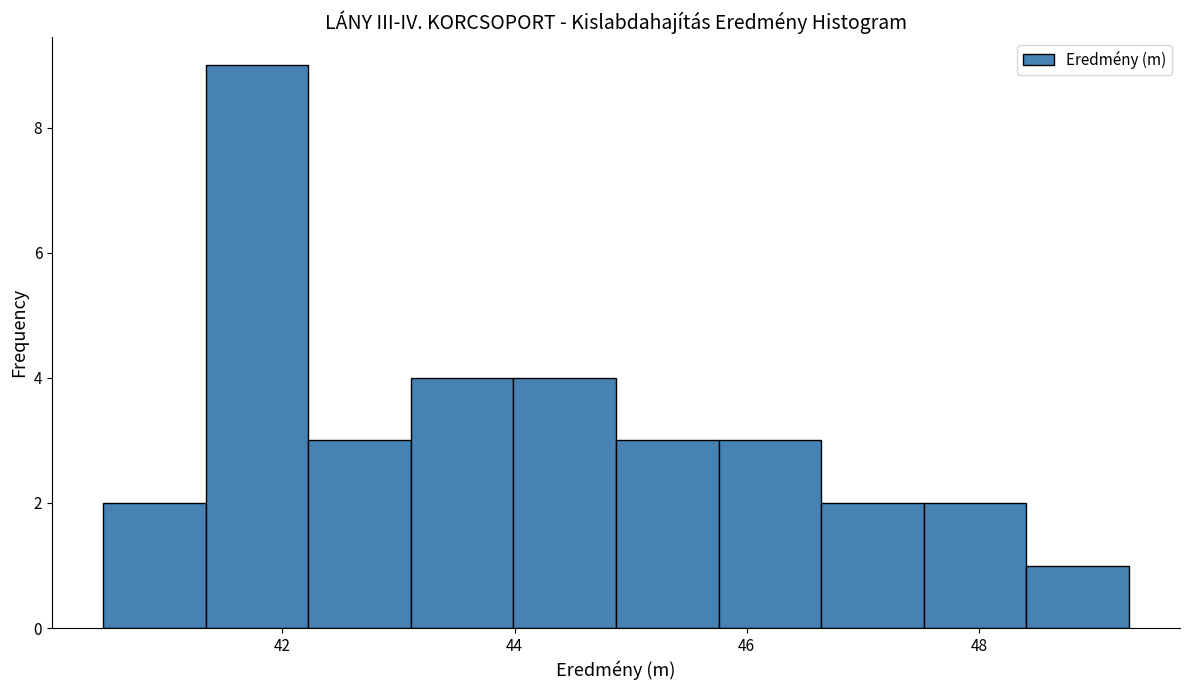

Reading left to right, transcribe this chart: for each bar, give the range it covers on the x-axis and its height. Neither the bar edges nor the heights are printed on the chart, so give them approximately, as read against the axes.

40.4 to 41.4: 2
41.4 to 42.2: 9
42.2 to 43.2: 3
43.2 to 44.0: 4
44.0 to 44.8: 4
44.8 to 45.8: 3
45.8 to 46.6: 3
46.6 to 47.6: 2
47.6 to 48.4: 2
48.4 to 49.2: 1